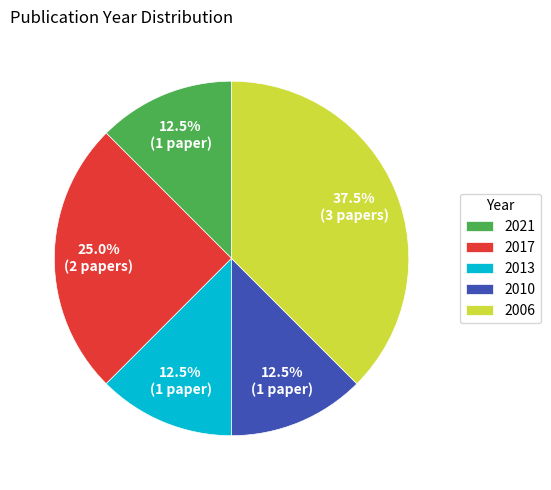

How many slices are in this pie chart?

5